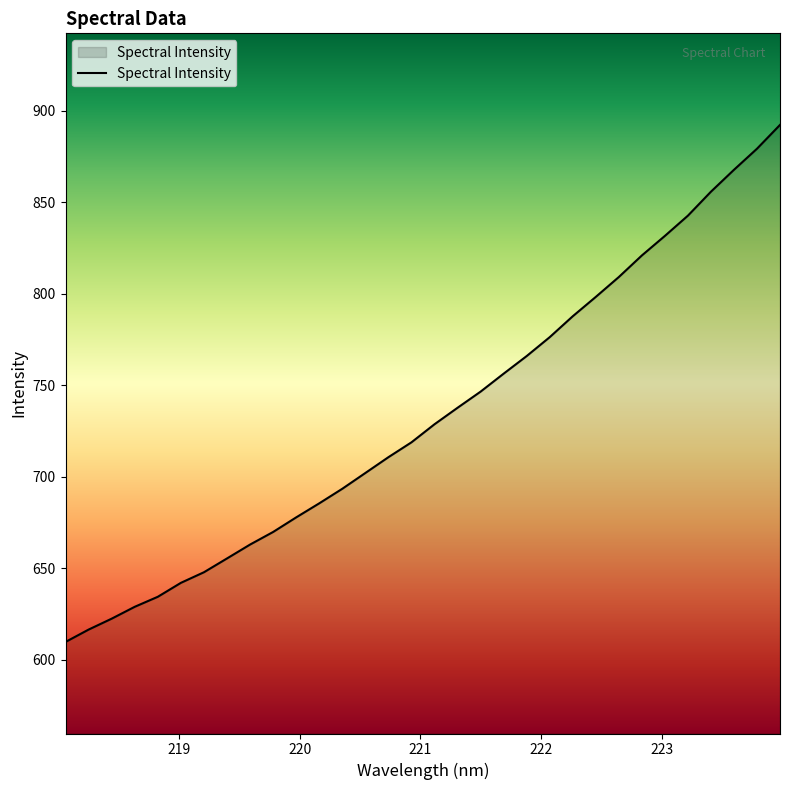

Reading left to right, list all the values displayed in this chart.

609.8	616.6	622.6	629.0	634.5	642.1	647.9	655.5	663.0	669.9	677.9	685.5	693.5	702.1	710.7	718.9	728.7	737.7	746.5	756.4	766.0	776.3	787.7	798.3	809.1	820.9	831.6	842.6	855.7	867.7	879.2	892.2